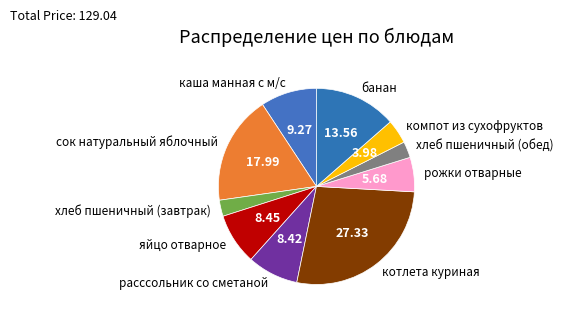

Is it true that рожки отварные is 6% of the pie?

True